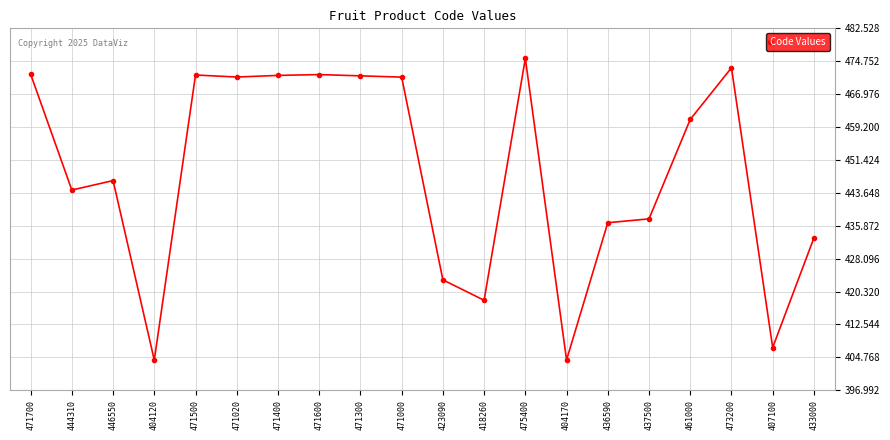

Where is the data nearest to the value 439?

437500